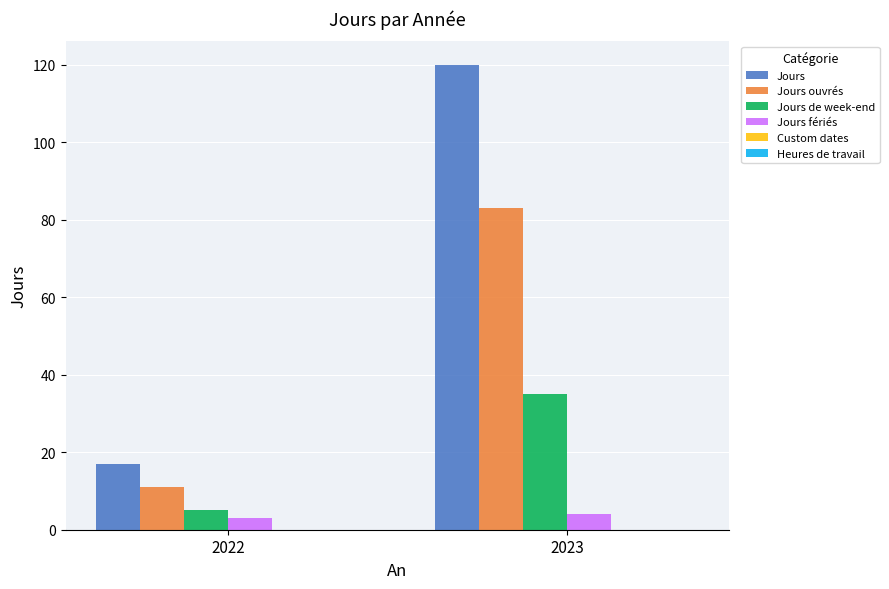

Reading left to right, what are all the values shown in this chart?

Jours: 17	120
Jours ouvrés: 11	83
Jours de week-end: 5	35
Jours fériés: 3	4